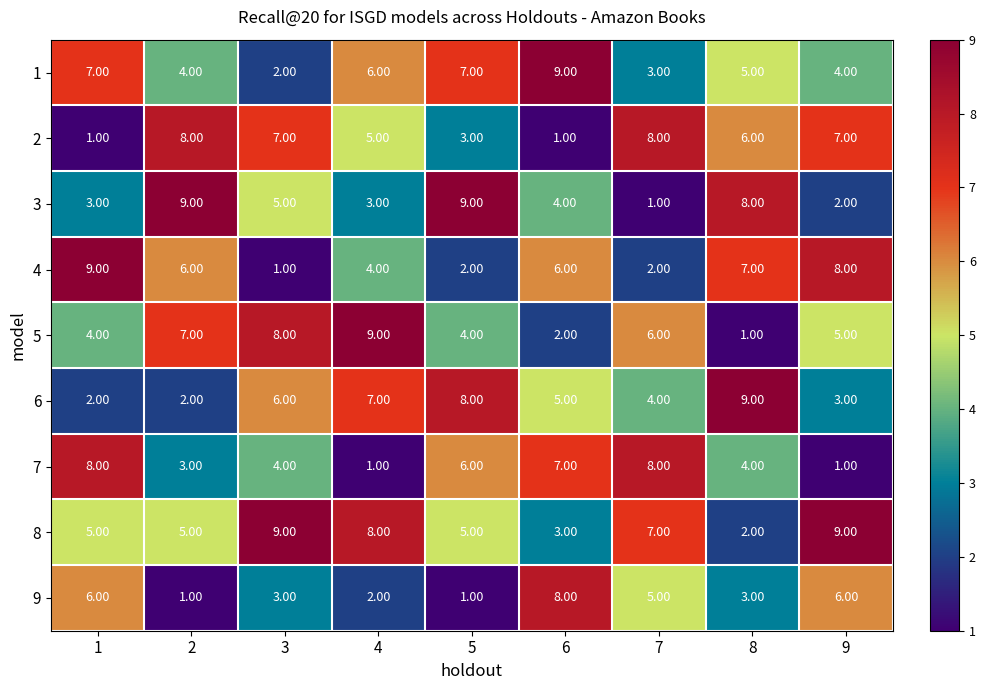

What is the difference between the maximum and minimum values in the 2 series?

7